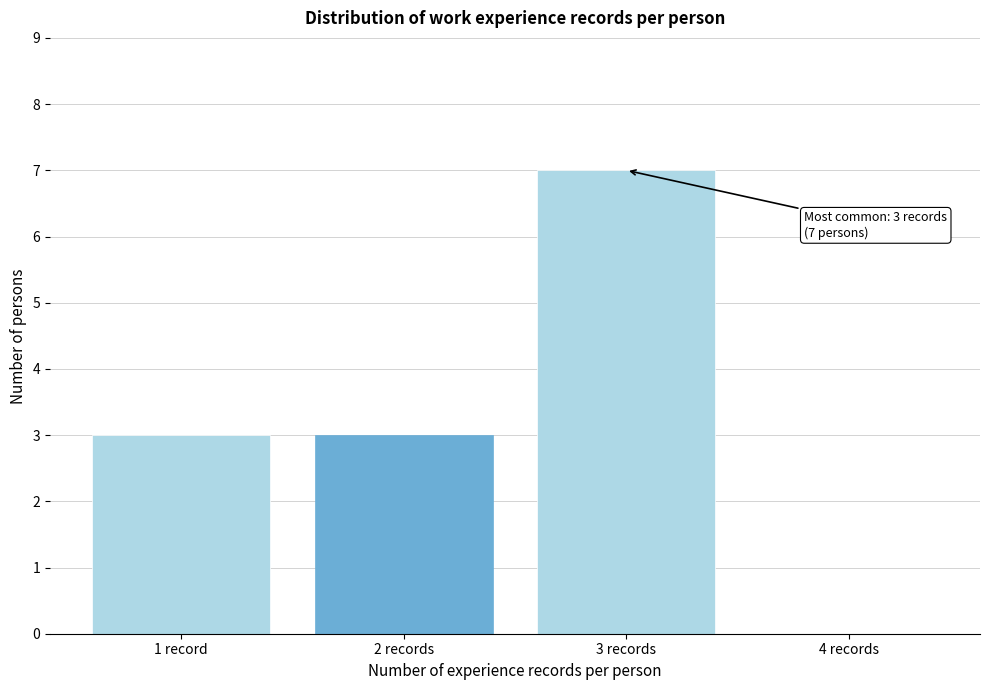

Reading left to right, extract all data points from this chart.

1 record=3	2 records=3	3 records=7	4 records=0